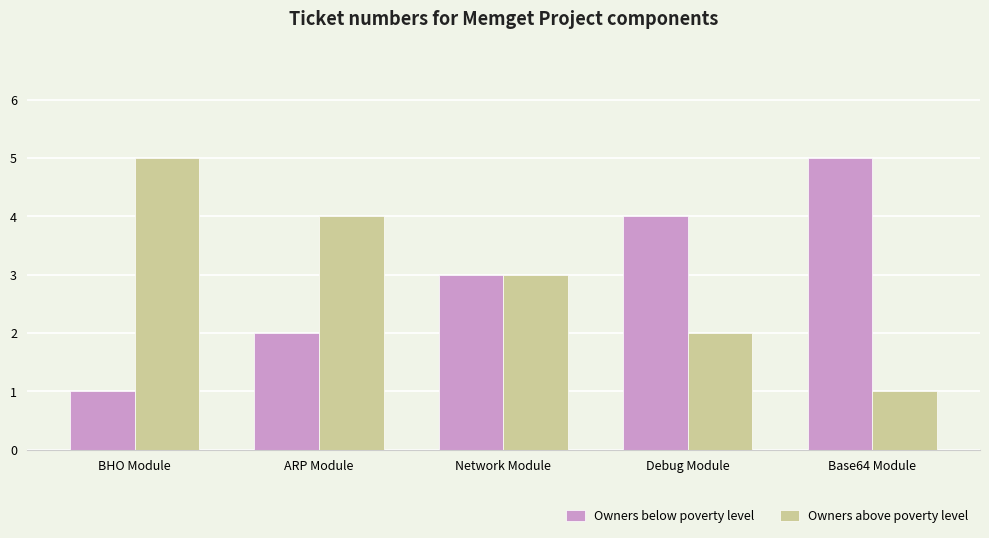

At which label does Owners below poverty level reach its minimum?

BHO Module